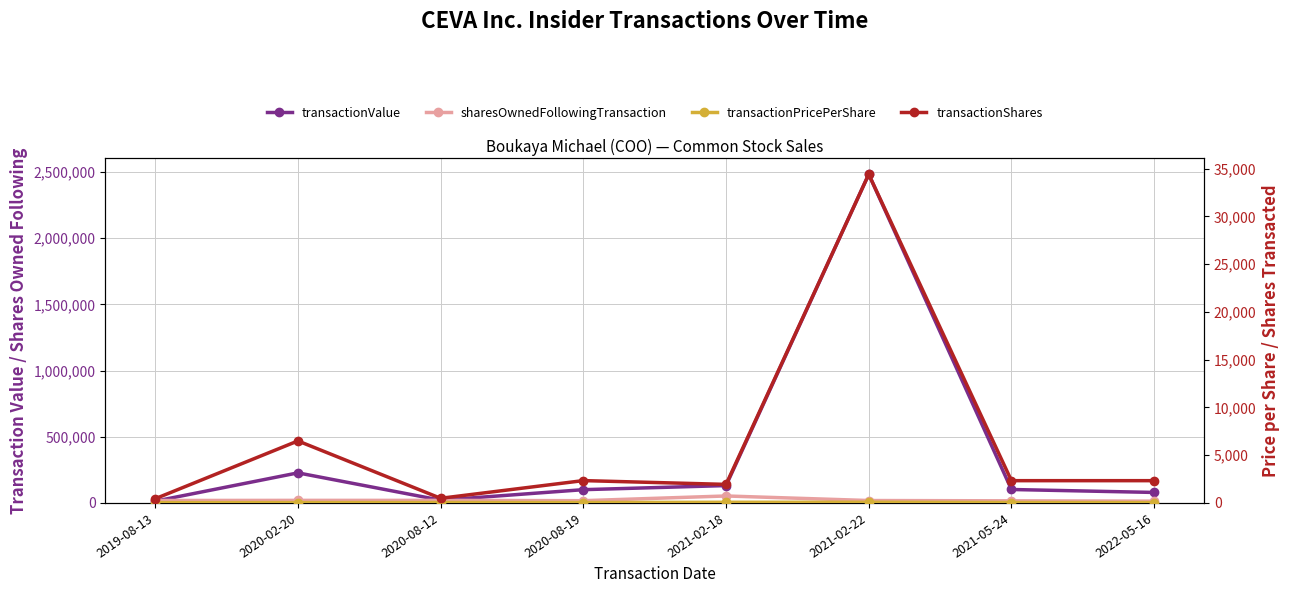

Where is the first local maximum for transactionPricePerShare?

2021-02-22